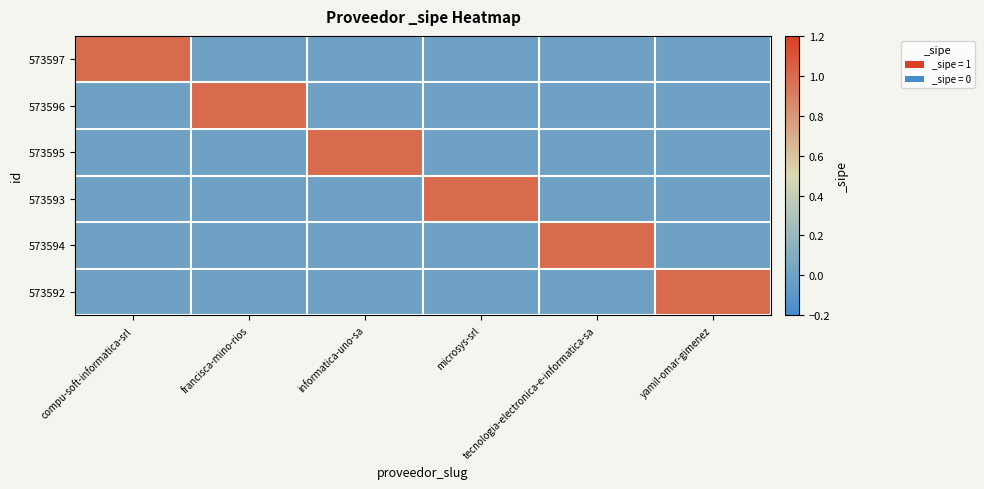

Reading right to left, list all the values displayed in this chart.

573597: yamil-omar-gimenez=0	tecnologia-electronica-e-informatica-sa=0	microsys-srl=0	informatica-uno-sa=0	francisca-mino-rios=0	compu-soft-informatica-srl=1
573596: yamil-omar-gimenez=0	tecnologia-electronica-e-informatica-sa=0	microsys-srl=0	informatica-uno-sa=0	francisca-mino-rios=1	compu-soft-informatica-srl=0
573595: yamil-omar-gimenez=0	tecnologia-electronica-e-informatica-sa=0	microsys-srl=0	informatica-uno-sa=1	francisca-mino-rios=0	compu-soft-informatica-srl=0
573593: yamil-omar-gimenez=0	tecnologia-electronica-e-informatica-sa=0	microsys-srl=1	informatica-uno-sa=0	francisca-mino-rios=0	compu-soft-informatica-srl=0
573594: yamil-omar-gimenez=0	tecnologia-electronica-e-informatica-sa=1	microsys-srl=0	informatica-uno-sa=0	francisca-mino-rios=0	compu-soft-informatica-srl=0
573592: yamil-omar-gimenez=1	tecnologia-electronica-e-informatica-sa=0	microsys-srl=0	informatica-uno-sa=0	francisca-mino-rios=0	compu-soft-informatica-srl=0